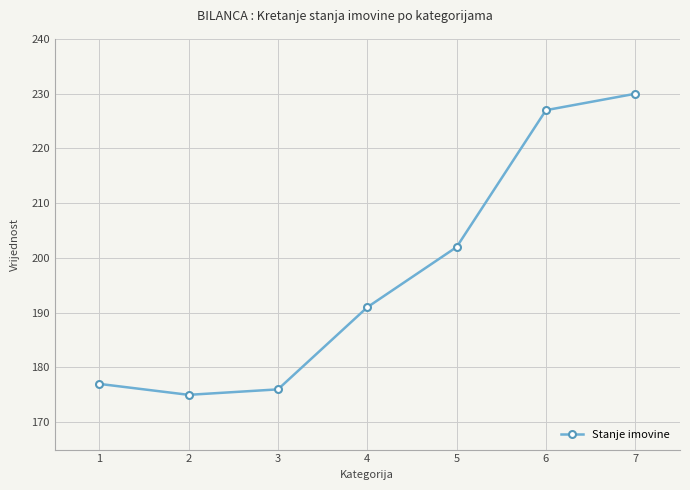

Reading left to right, transcribe all the data shown in this chart.

1=177	2=175	3=176	4=191	5=202	6=227	7=230